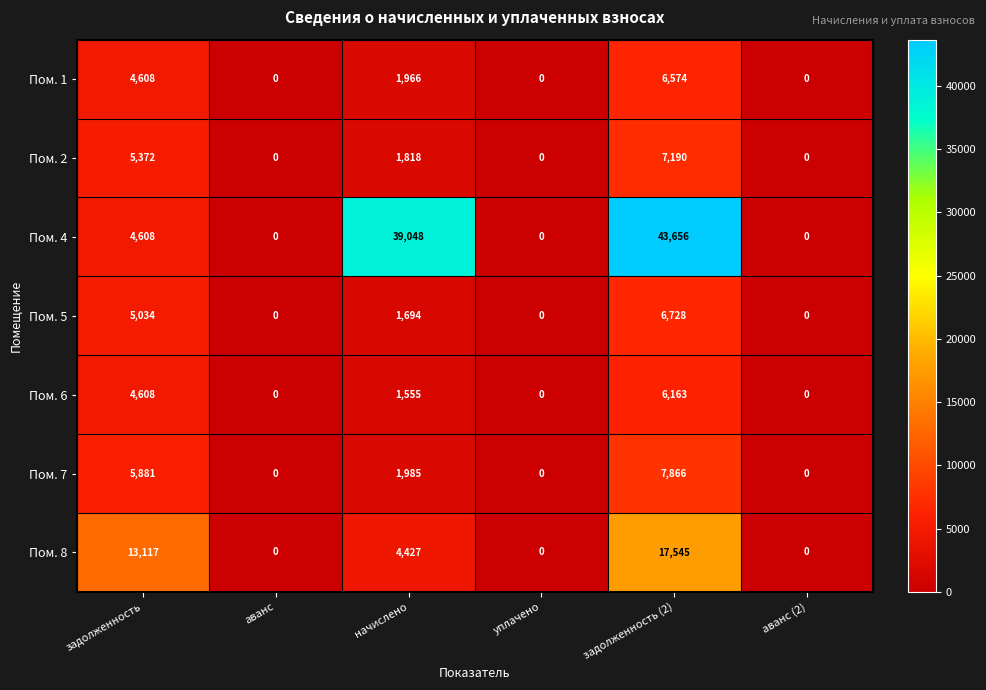

How many distinct data groups are displayed?

7